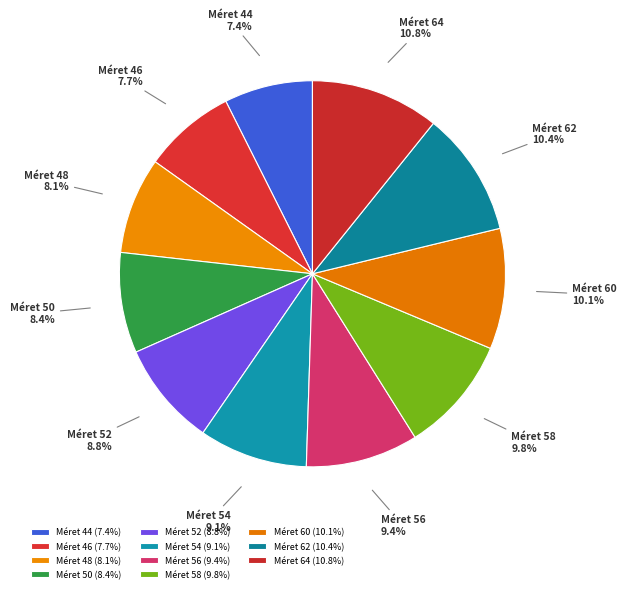

Combined, do Méret 50 and Méret 44 account for over 50%?

No